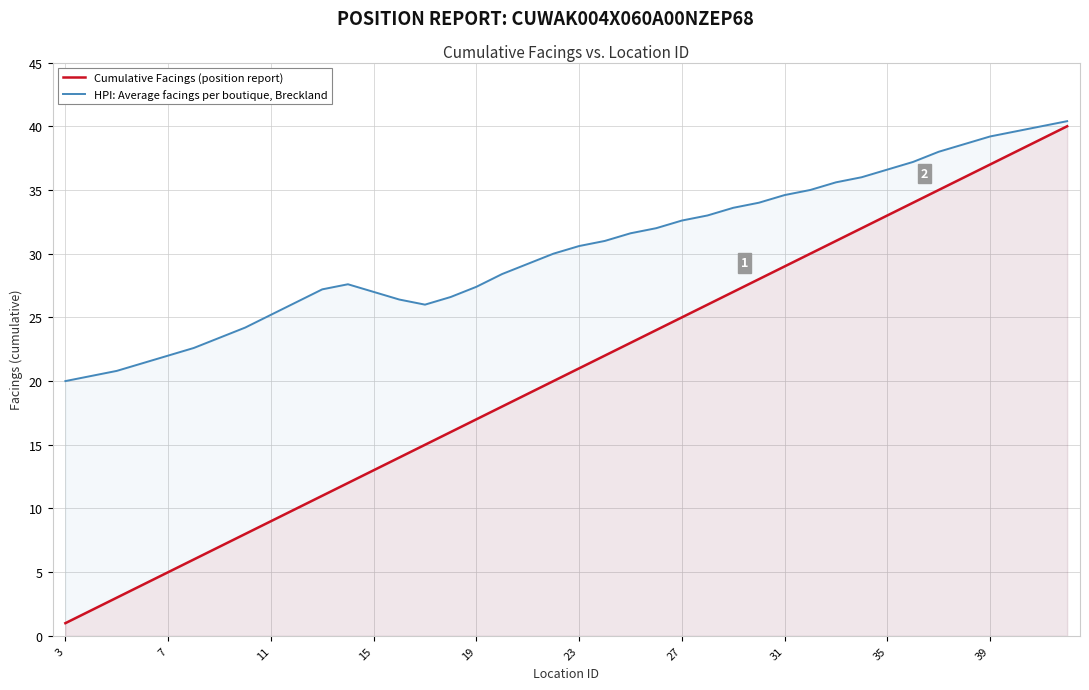

In HPI: Average facings per boutique, Breckland, how many points are lower than both neighbors (excluding endpoints)?

1